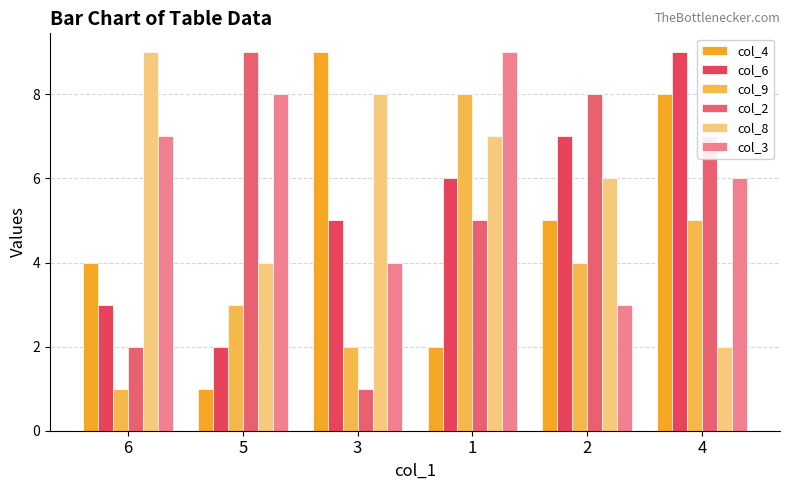

Reading left to right, extract all data points from this chart.

col_4: 6=4	5=1	3=9	1=2	2=5	4=8
col_6: 6=3	5=2	3=5	1=6	2=7	4=9
col_9: 6=1	5=3	3=2	1=8	2=4	4=5
col_2: 6=2	5=9	3=1	1=5	2=8	4=7
col_8: 6=9	5=4	3=8	1=7	2=6	4=2
col_3: 6=7	5=8	3=4	1=9	2=3	4=6